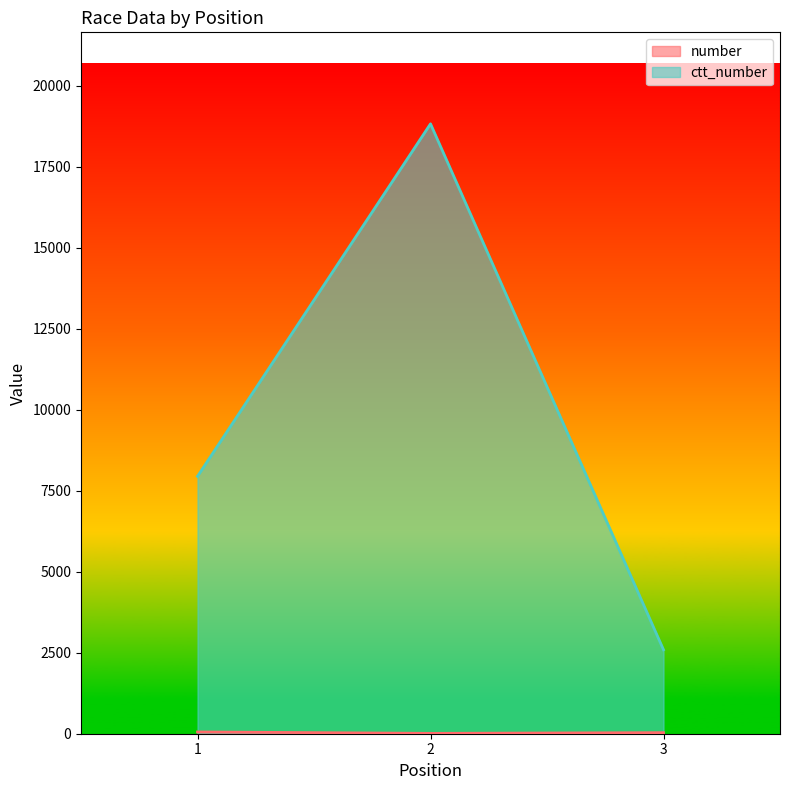

The ctt_number series shows 2591 at 3. True or false?

True